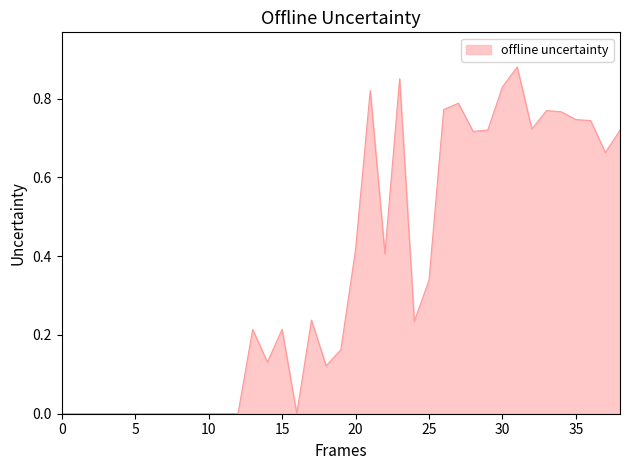

How many lines are shown in the chart?

1